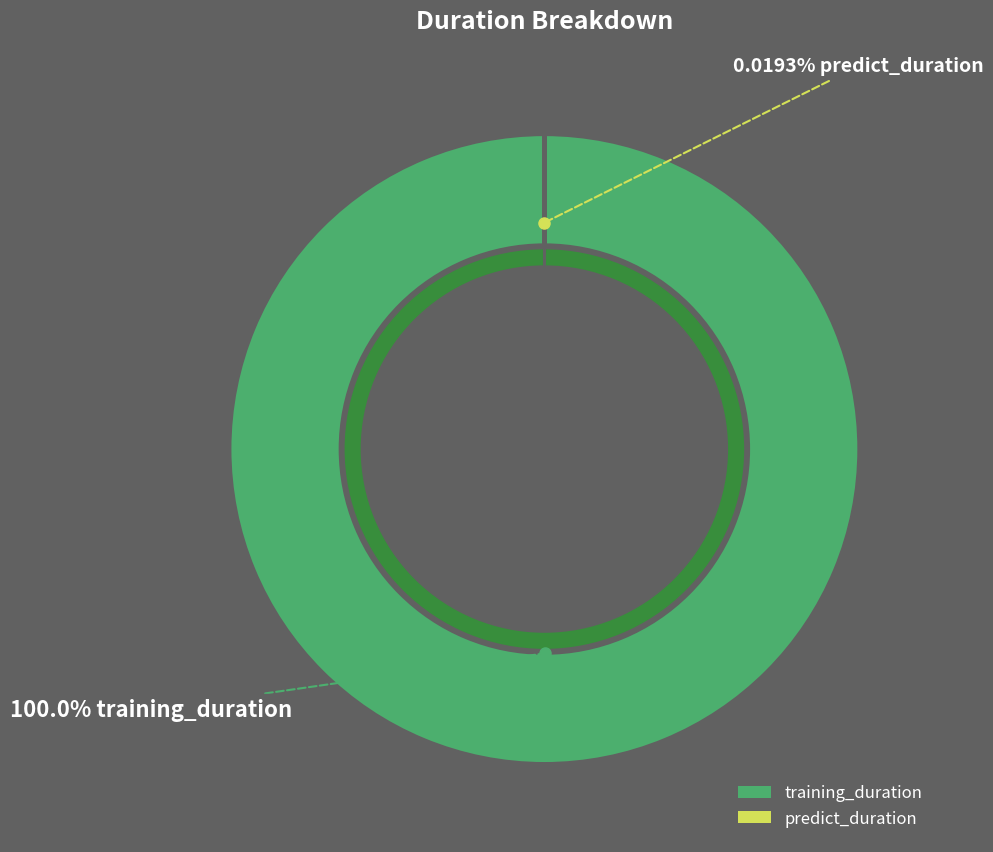

Which category accounts for the majority?

training_duration